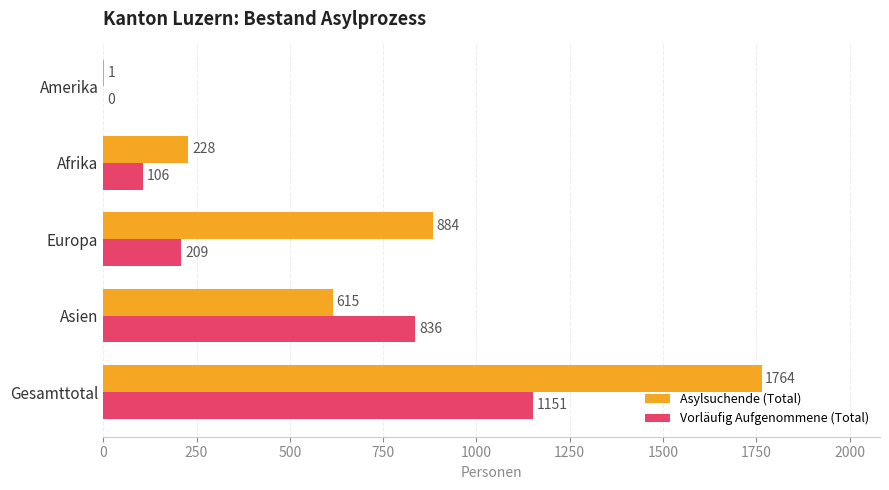

Count the number of data series in this chart.

2